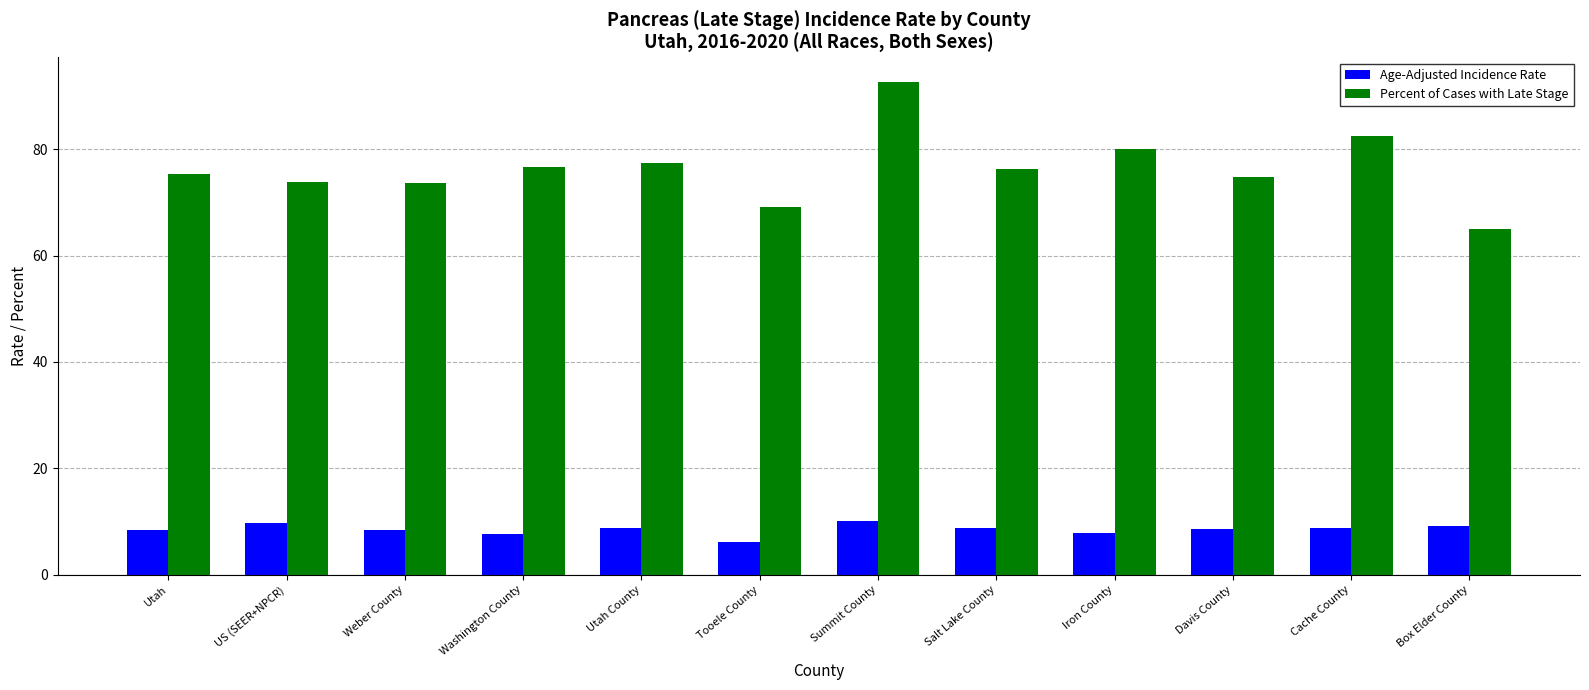

Rank the series at Cache County from lowest to highest value.

Age-Adjusted Incidence Rate, Percent of Cases with Late Stage